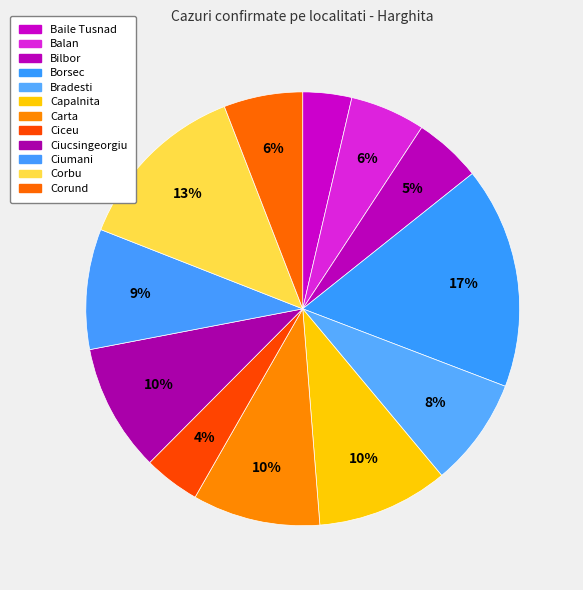

To the nearest percent, what is the difference between the largest and smallest slice percentages?

13%